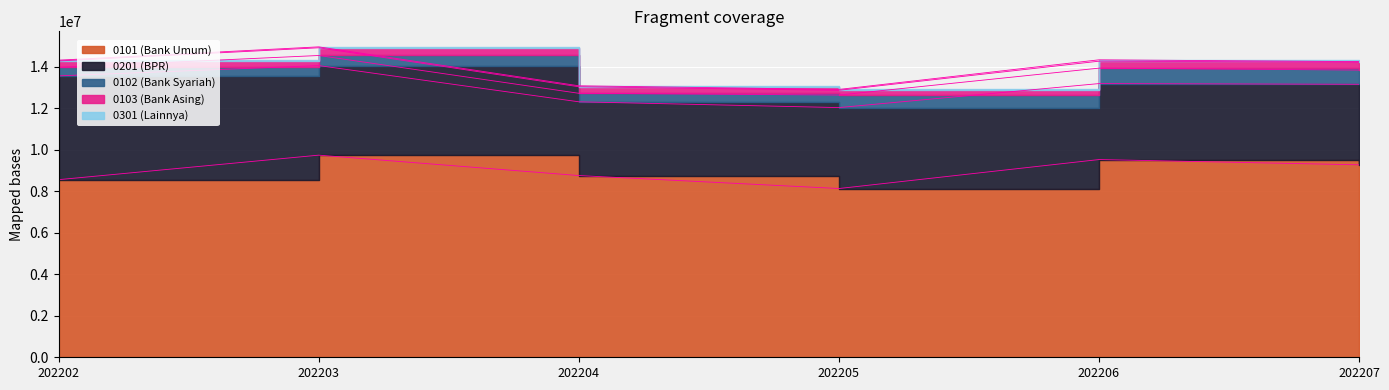

Which series has the widest spread of values?

0101